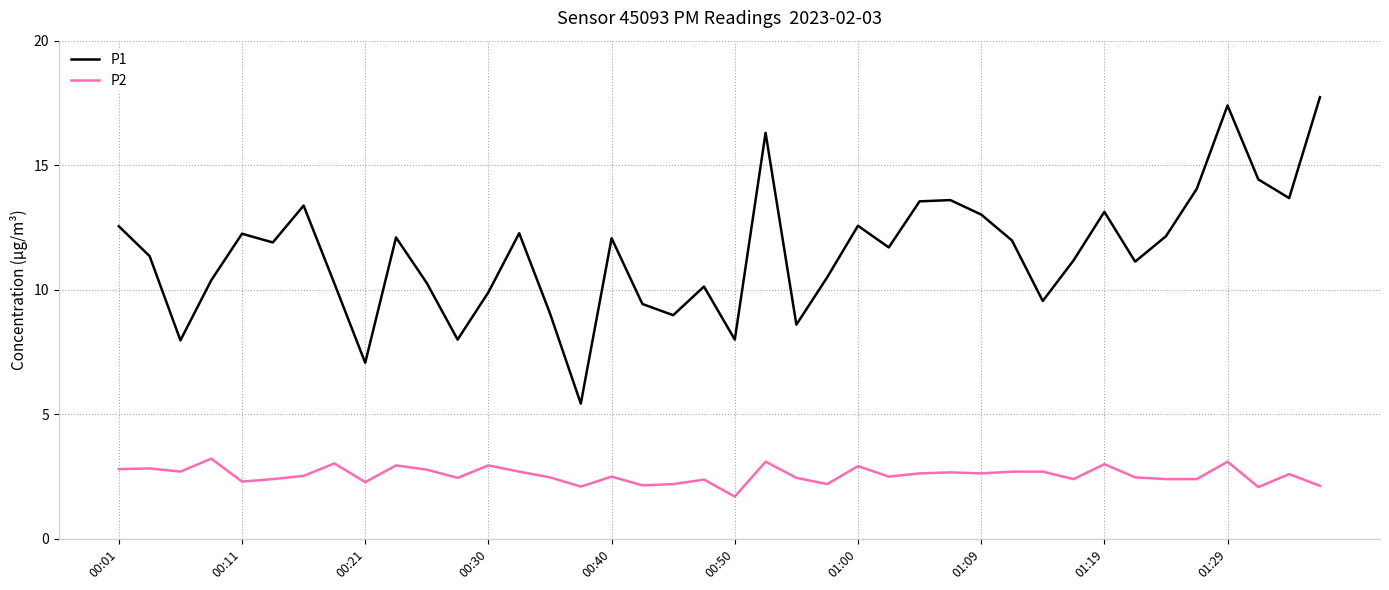

Which series has the widest spread of values?

P1